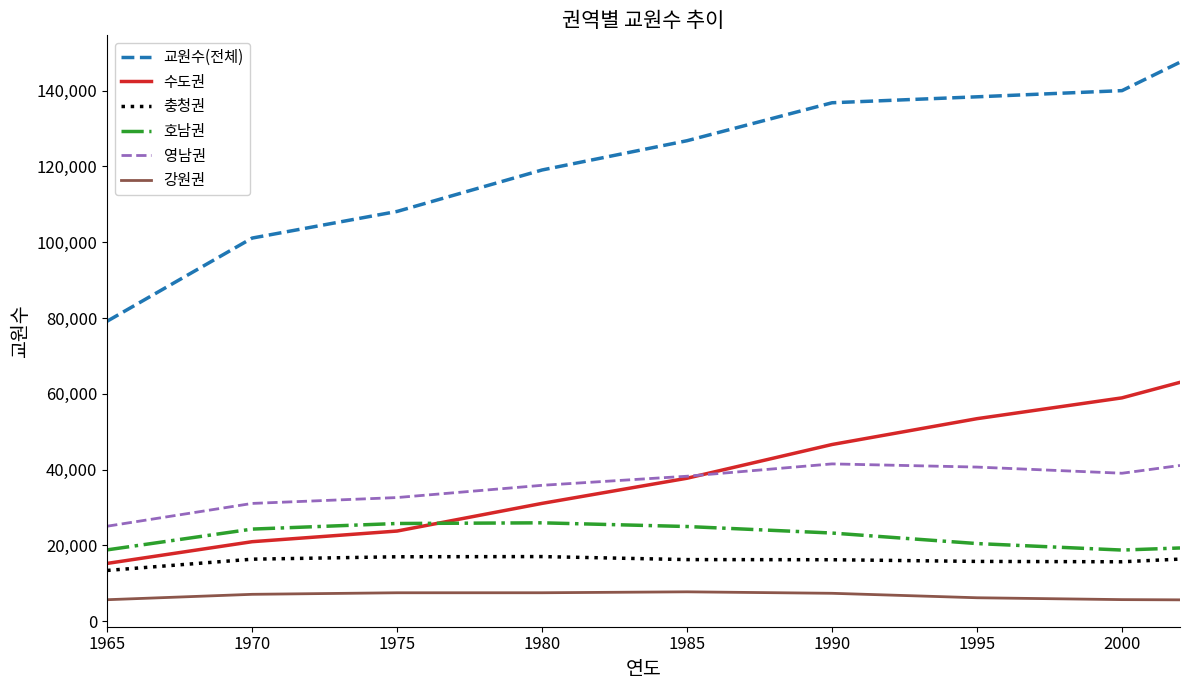

At how many categories does at least one series exceed 35175?

9